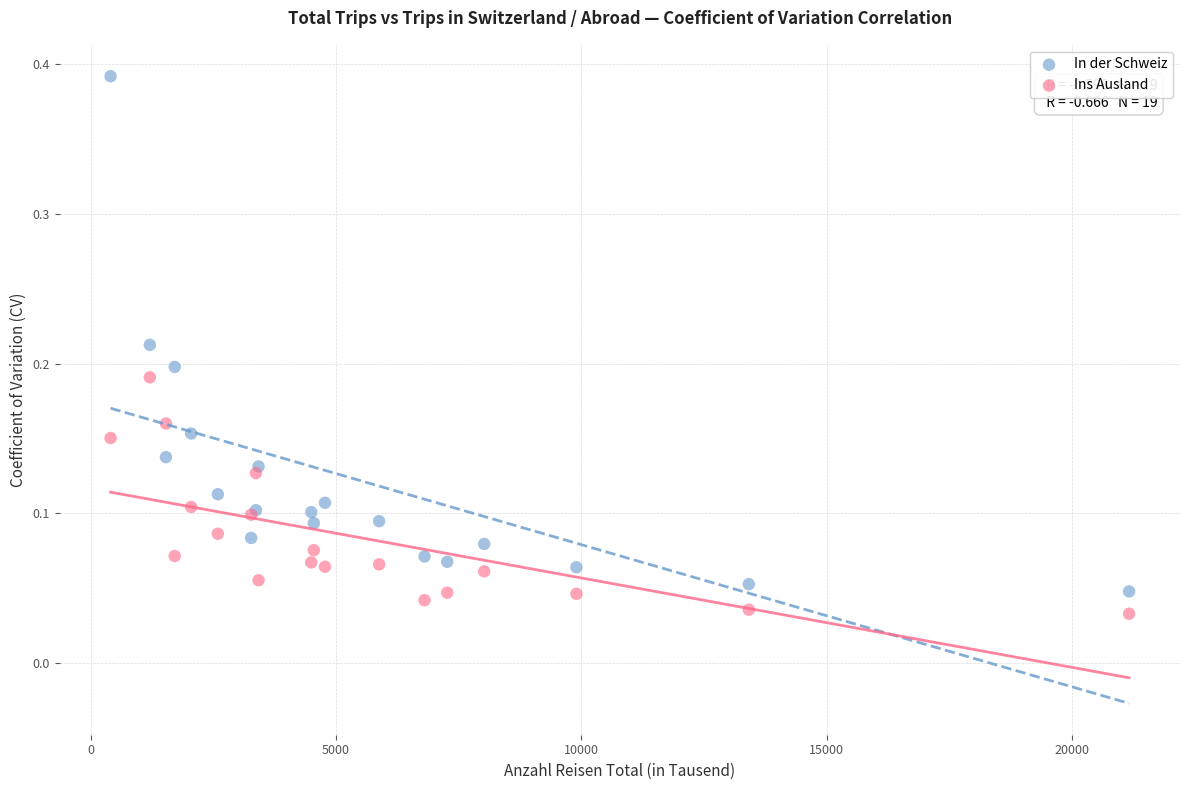

Which series reaches the maximum Y coordinate?

In der Schweiz